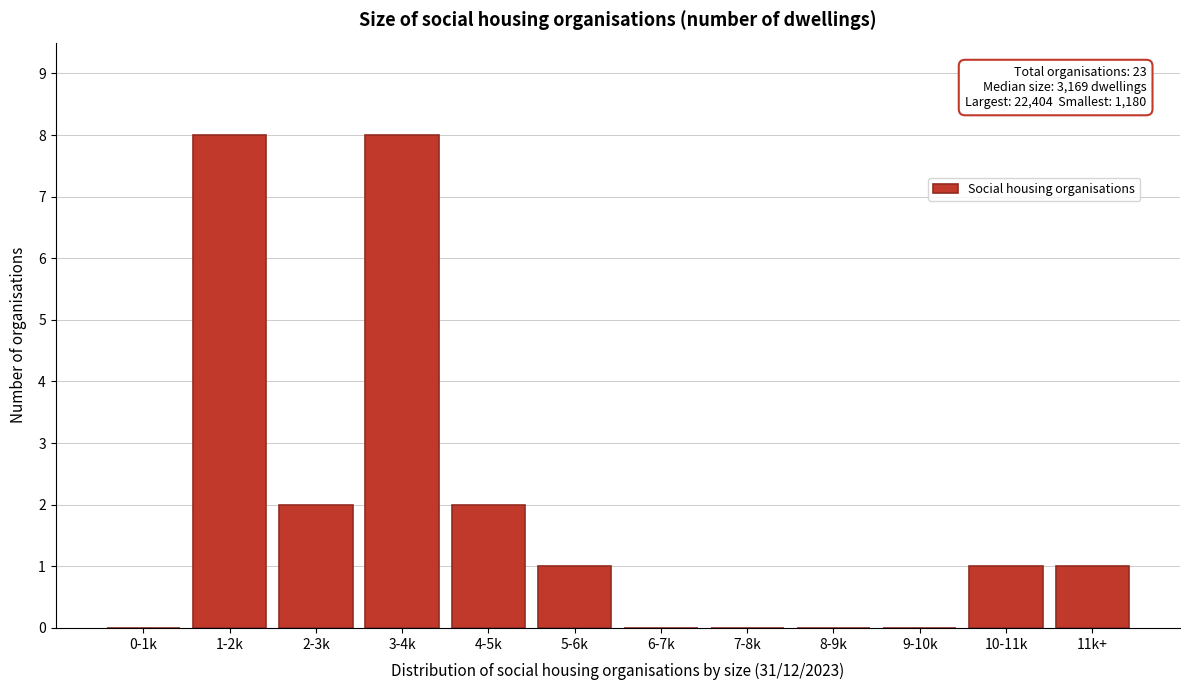

Reading left to right, what are all the values shown in this chart?

0-1k=0	1-2k=8	2-3k=2	3-4k=8	4-5k=2	5-6k=1	6-7k=0	7-8k=0	8-9k=0	9-10k=0	10-11k=1	11k+=1